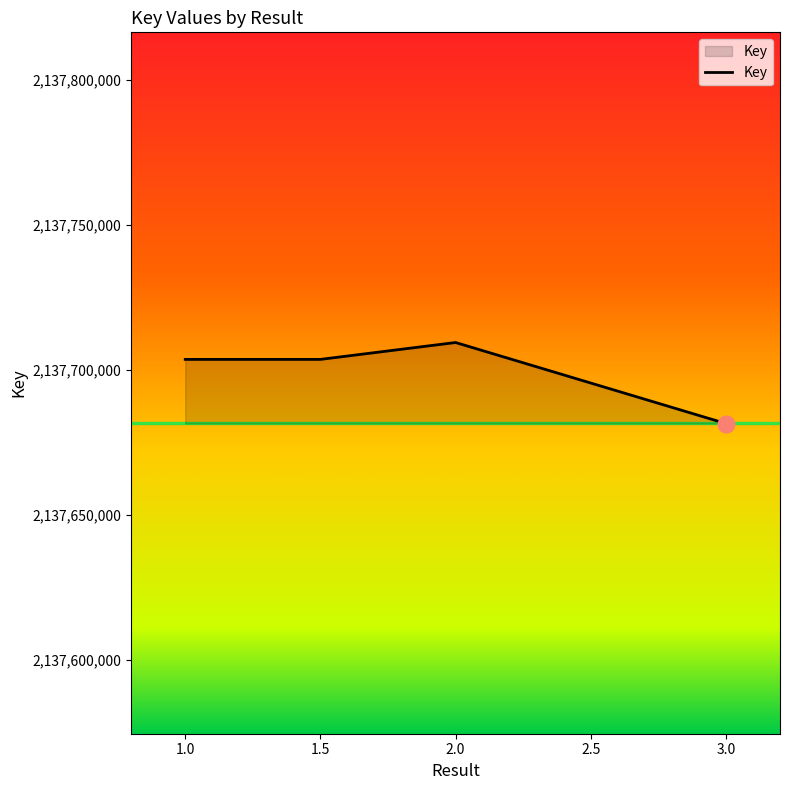

What is the ratio of the value at 1.5 to the value at 2.0?

1.0